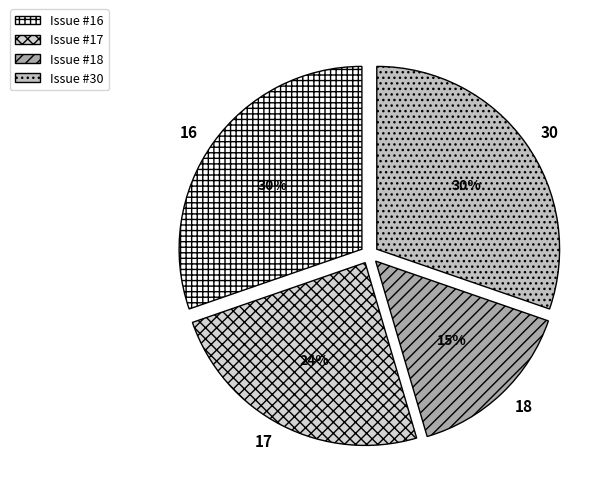

Is there a majority slice in this chart?

No